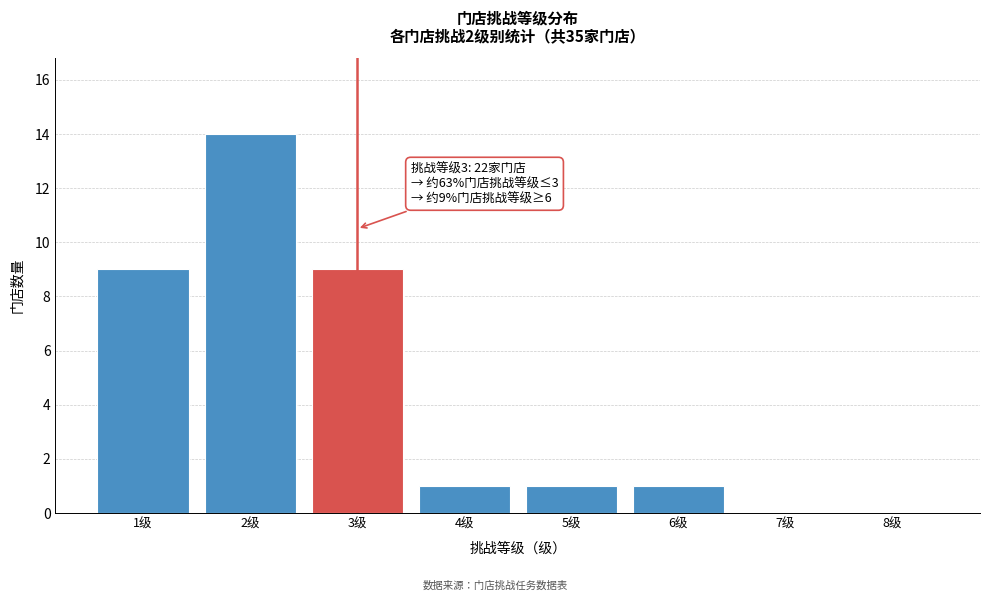

Reading right to left, what are all the values shown in this chart?

8级=0	7级=0	6级=1	5级=1	4级=1	3级=9	2级=14	1级=9